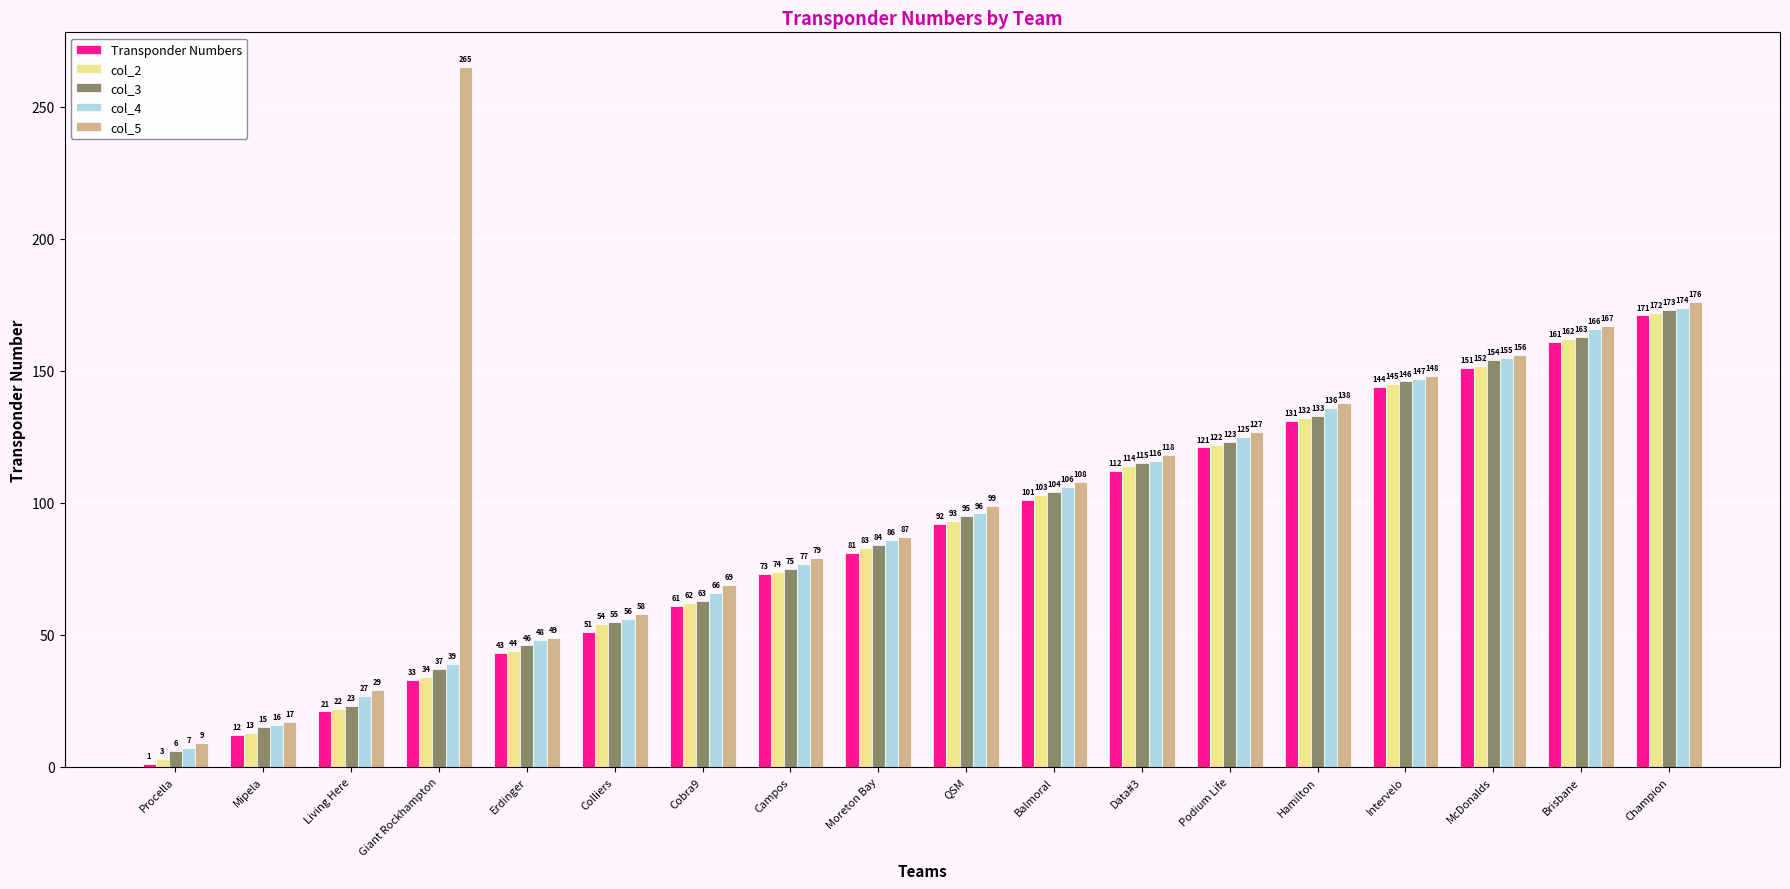

What is the label of the 16th bar from the left?

McDonalds